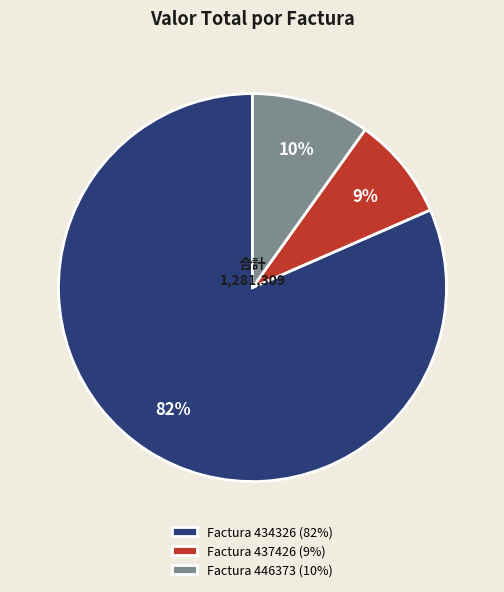

Which slice represents more than half of the pie?

Factura 434326 (82%)